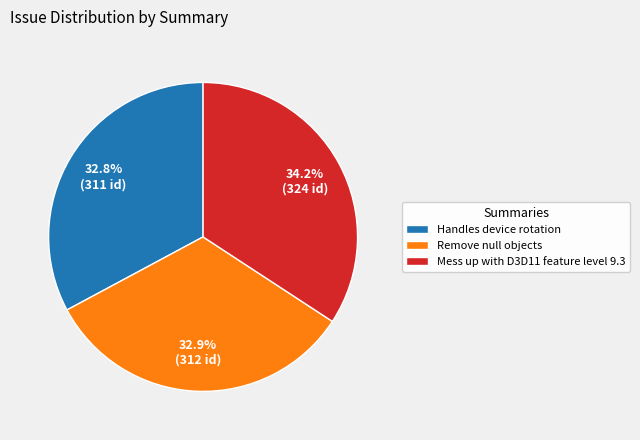

Is the sum of Remove null objects and Handles device rotation greater than half?

Yes